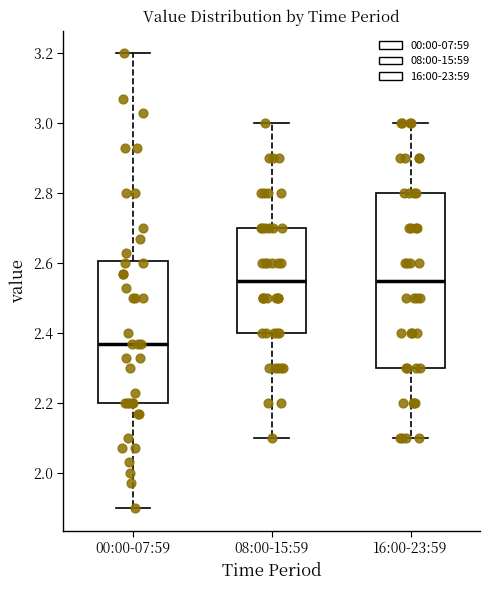

Comparing the boxes themselves (not the whiskers), which one is the tallest?

16:00-23:59